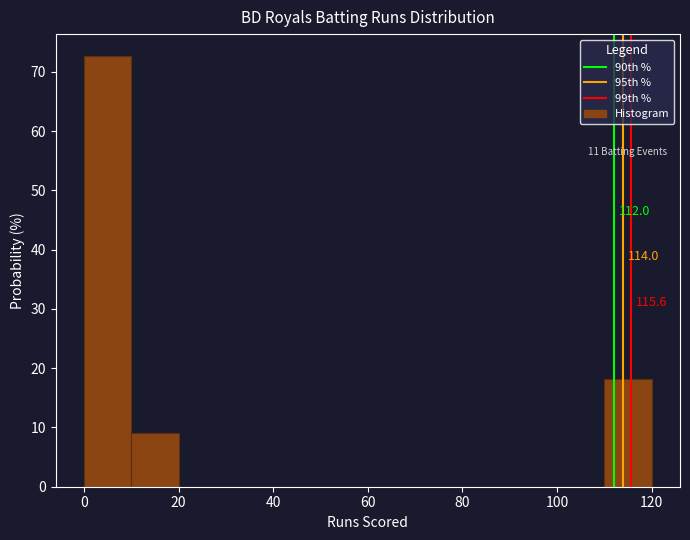

Over which range of the x-axis is the bar tallest?

0 to 10